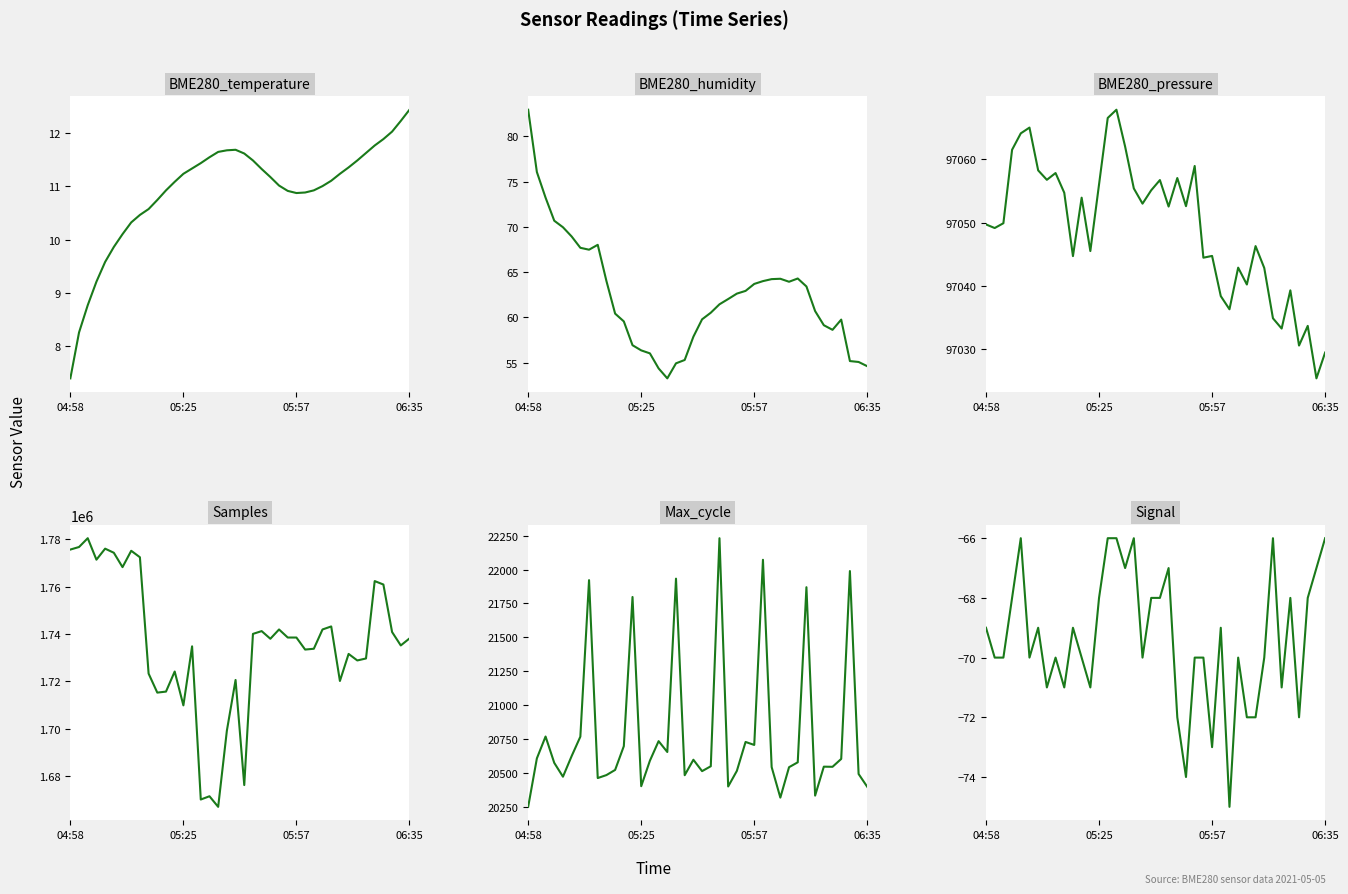

What position from the left is 11?

12